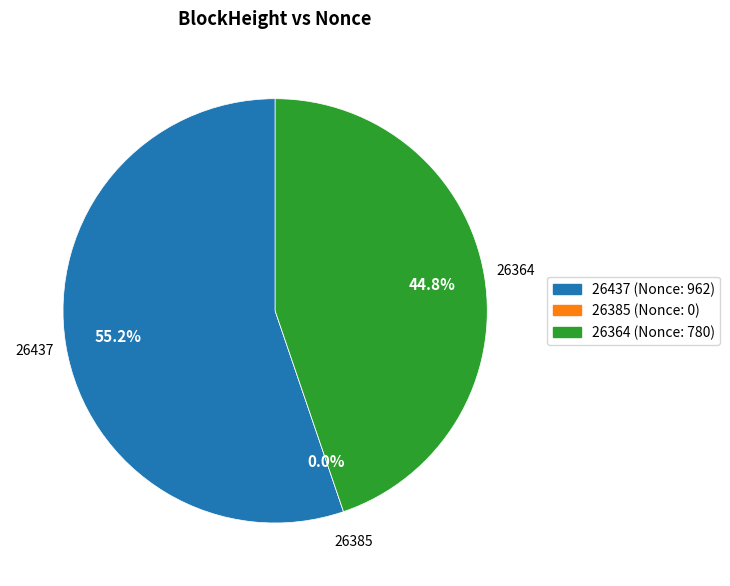

To the nearest percent, what is the difference between the 26385 and 26437 slice percentages?

55%